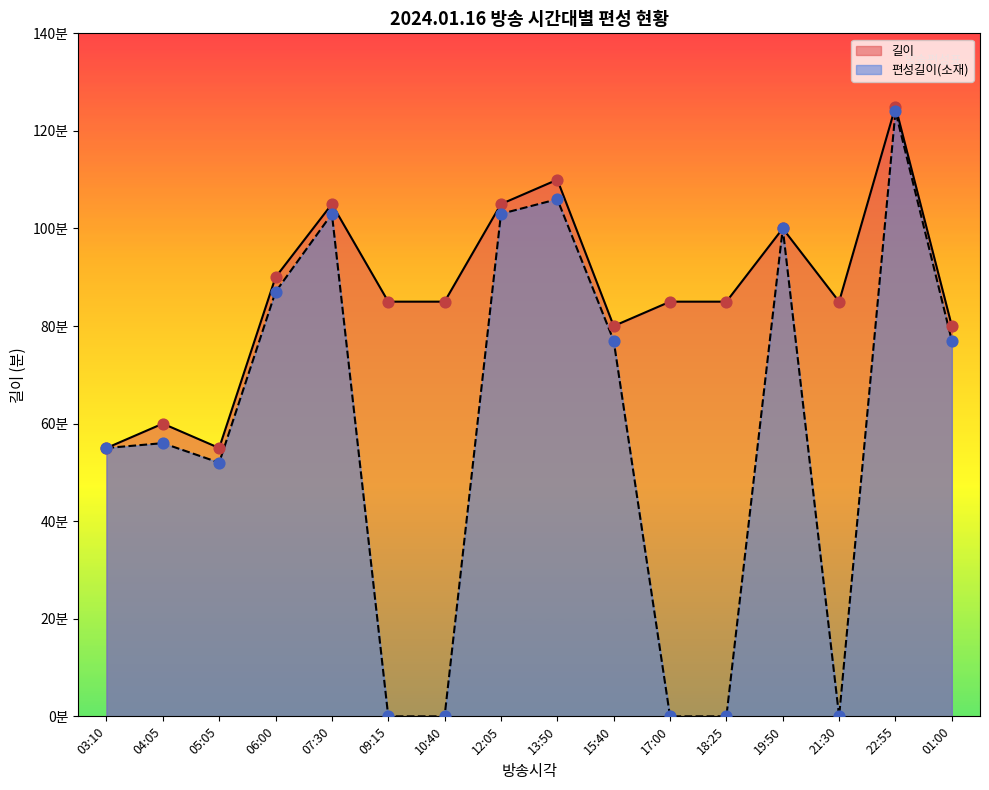

Which series contains the lowest Y value?

편성길이(소재)